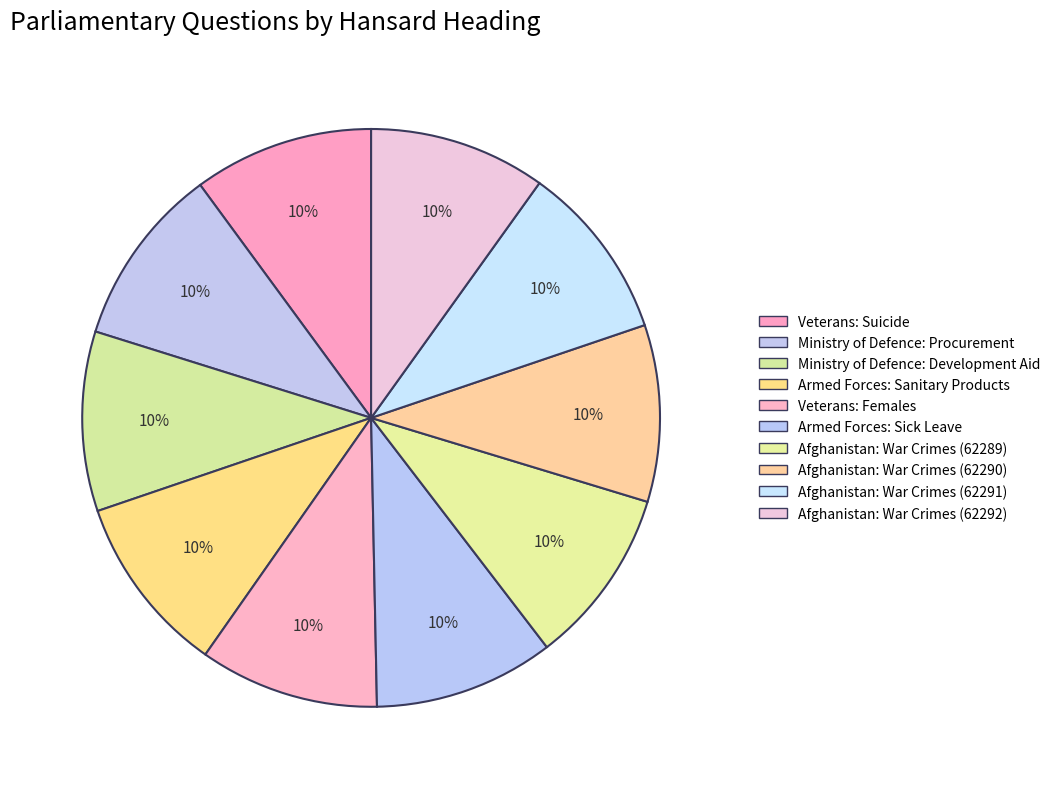

Does Armed Forces: Sanitary Products account for over 50% of the chart?

No